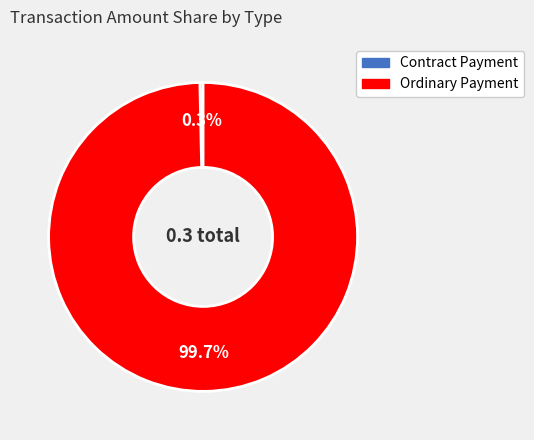

How many segments does this pie chart have?

2